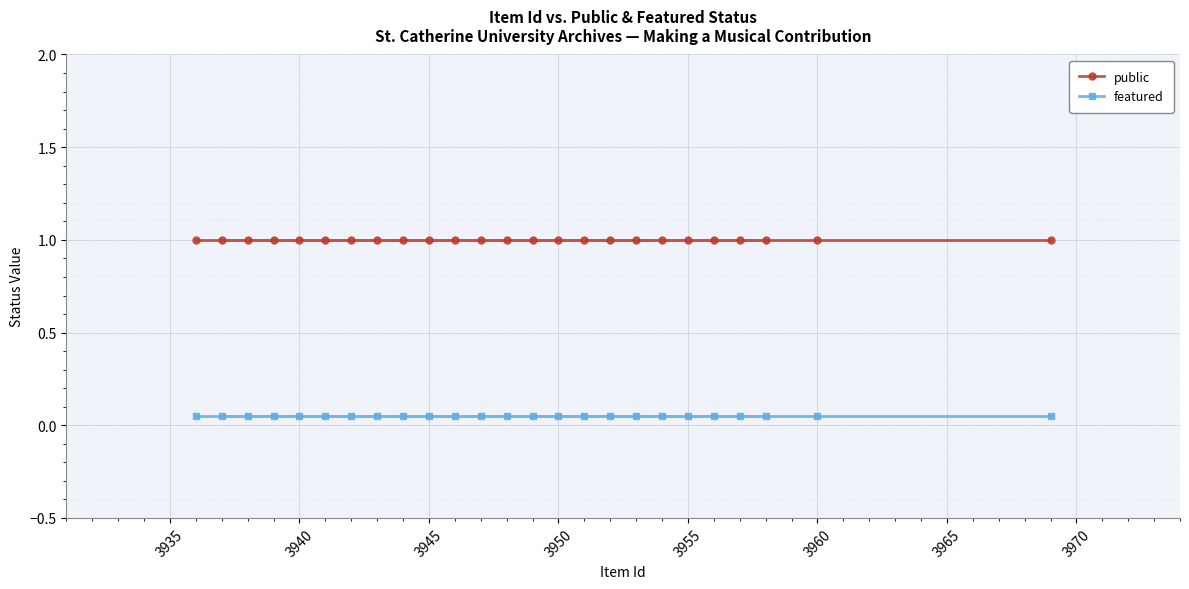

What is the minimum value for public?

1.0